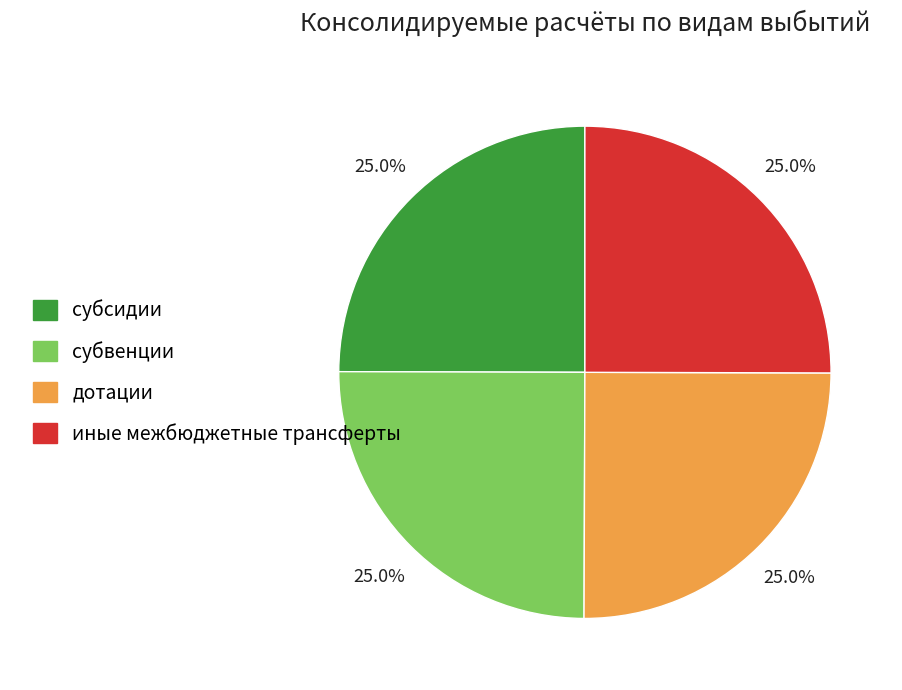

What is the ratio of the value at субвенции to the value at дотации?

1.0